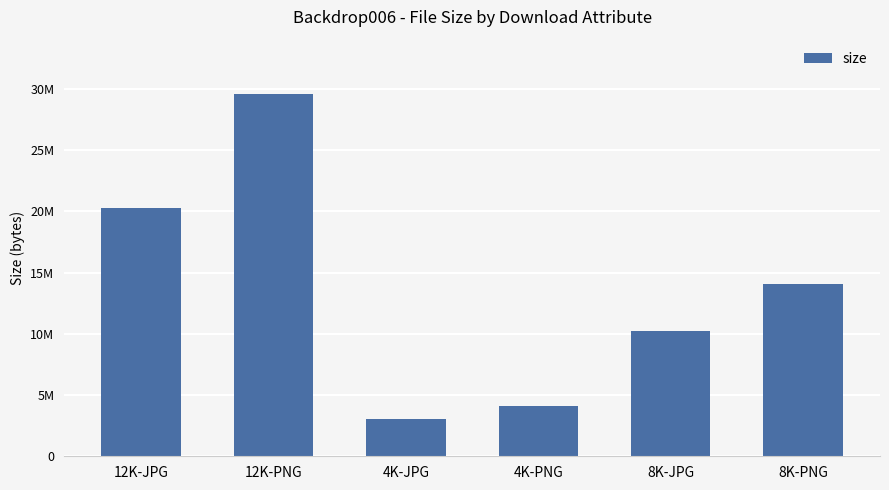

What is the average value?

13549990